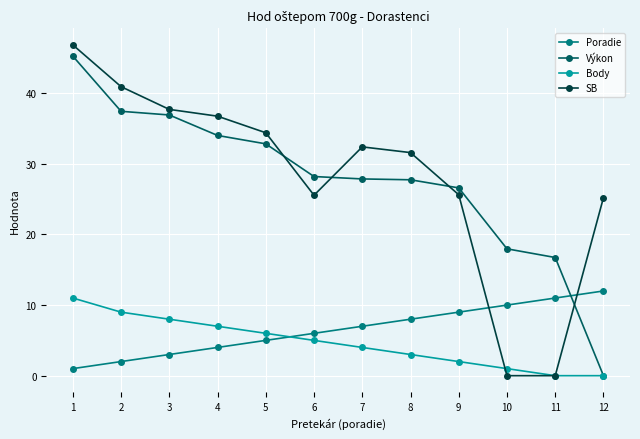

Between 4 and 11, which series saw the biggest shift?

SB